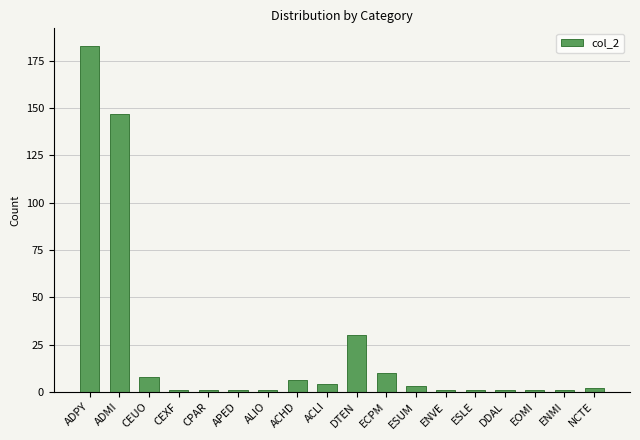

Is it true that the value at CPAR is 1?

True